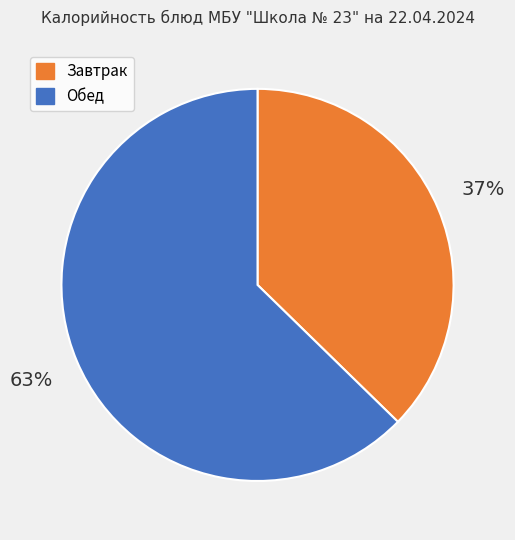

Is there a majority slice in this chart?

Yes